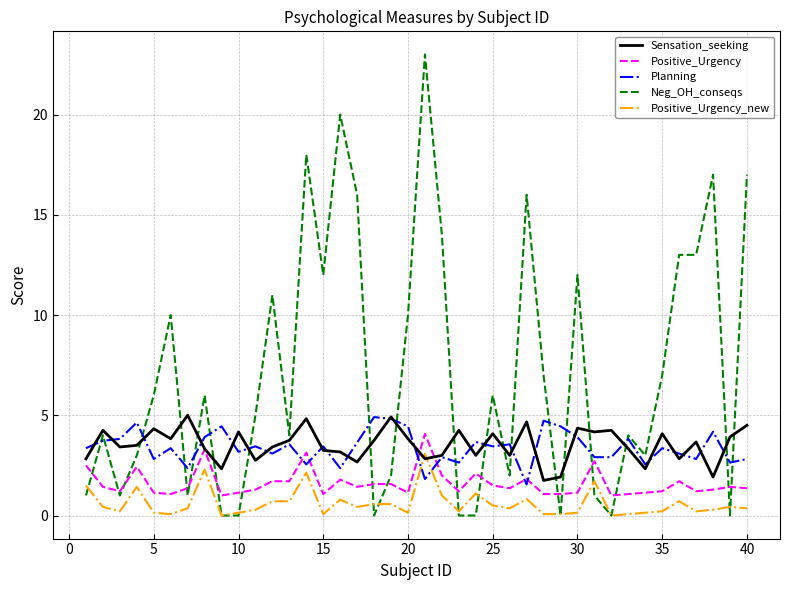

How many lines are shown in the chart?

5